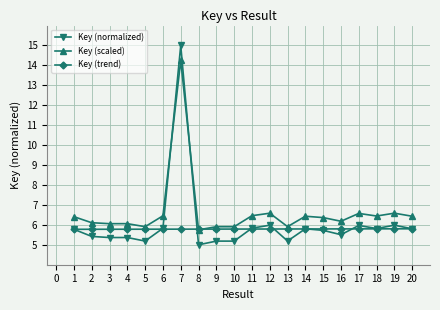

What is the difference between the Key (normalized) values at 6 and 14?

0.0